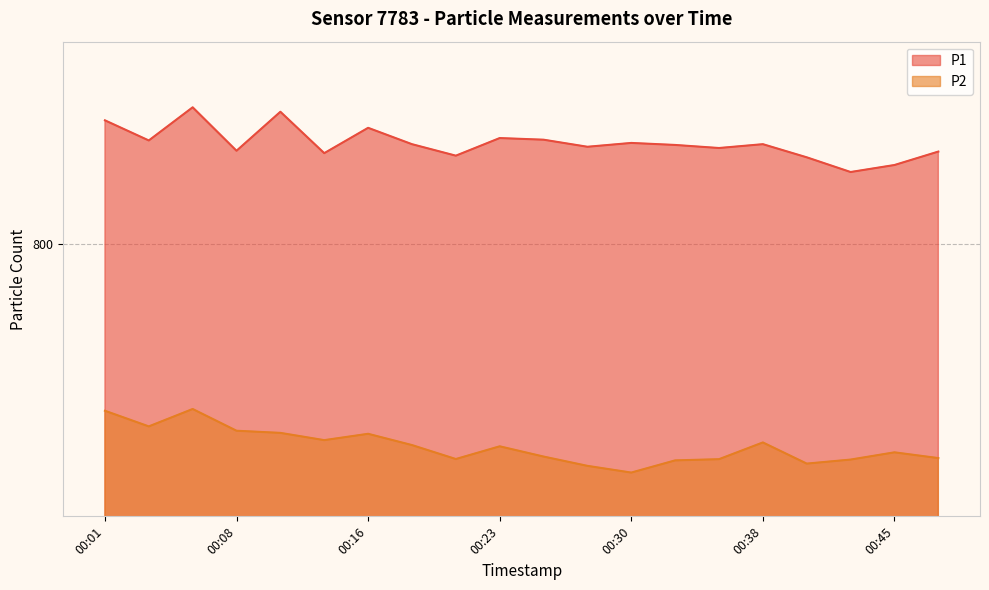

Which series changed the most between 00:25 and 00:47?

P1